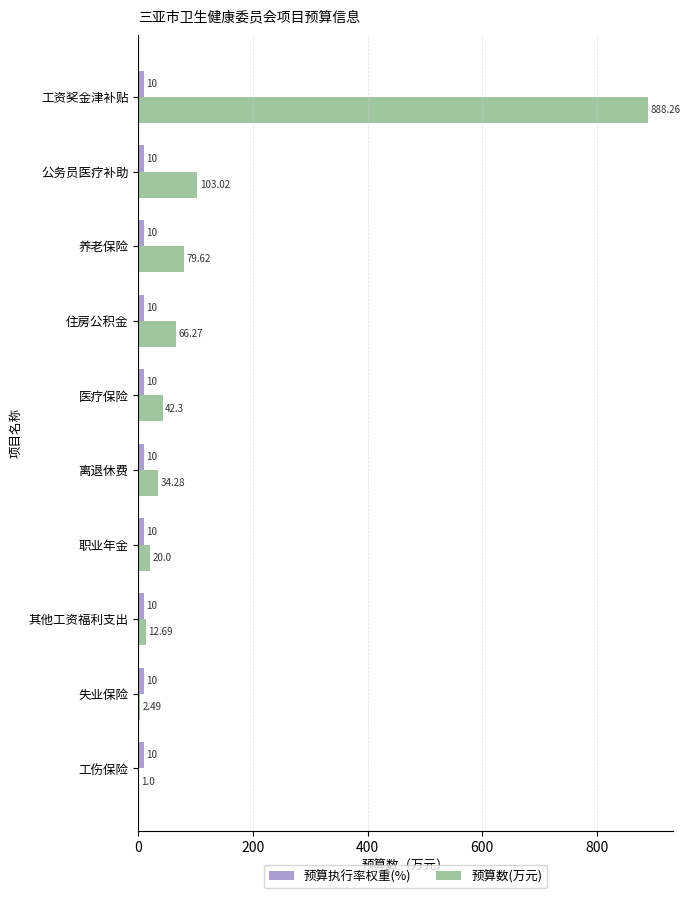

Which label corresponds to the largest value in the chart?

工资奖金津补贴